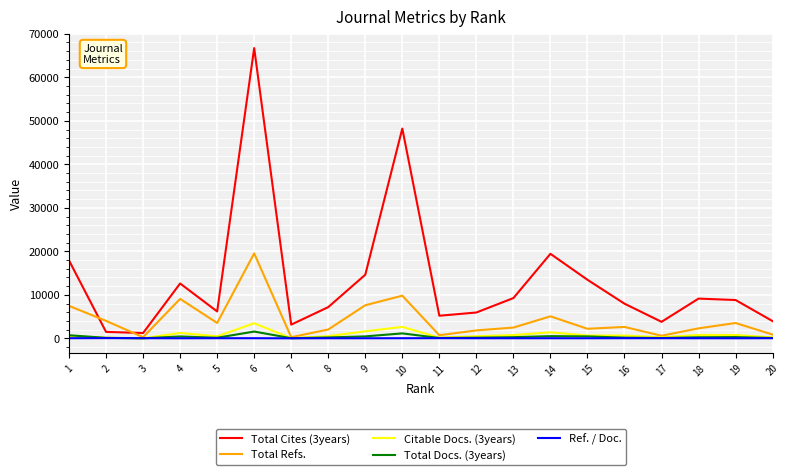

Which label corresponds to the largest value in the chart?

6